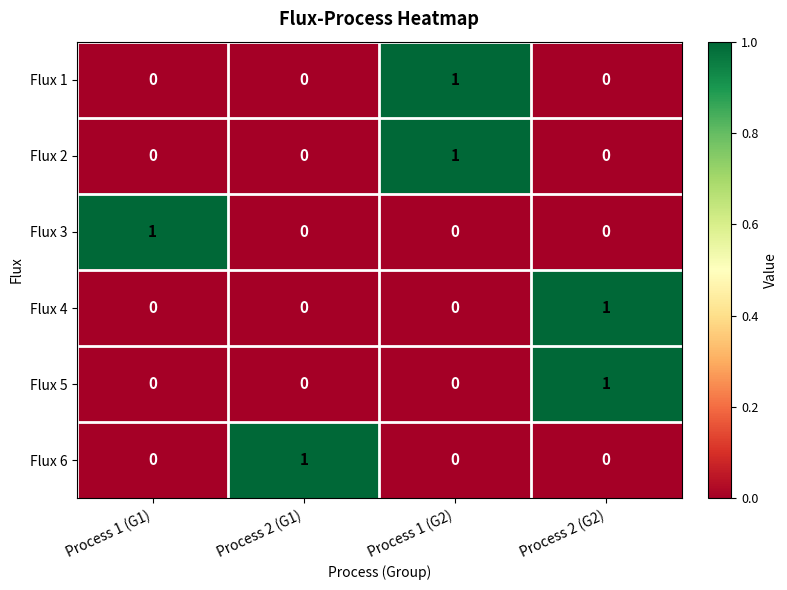

Reading left to right, list all the values displayed in this chart.

Flux 1: Process 1 (G1)=0	Process 2 (G1)=0	Process 1 (G2)=1	Process 2 (G2)=0
Flux 2: Process 1 (G1)=0	Process 2 (G1)=0	Process 1 (G2)=1	Process 2 (G2)=0
Flux 3: Process 1 (G1)=1	Process 2 (G1)=0	Process 1 (G2)=0	Process 2 (G2)=0
Flux 4: Process 1 (G1)=0	Process 2 (G1)=0	Process 1 (G2)=0	Process 2 (G2)=1
Flux 5: Process 1 (G1)=0	Process 2 (G1)=0	Process 1 (G2)=0	Process 2 (G2)=1
Flux 6: Process 1 (G1)=0	Process 2 (G1)=1	Process 1 (G2)=0	Process 2 (G2)=0